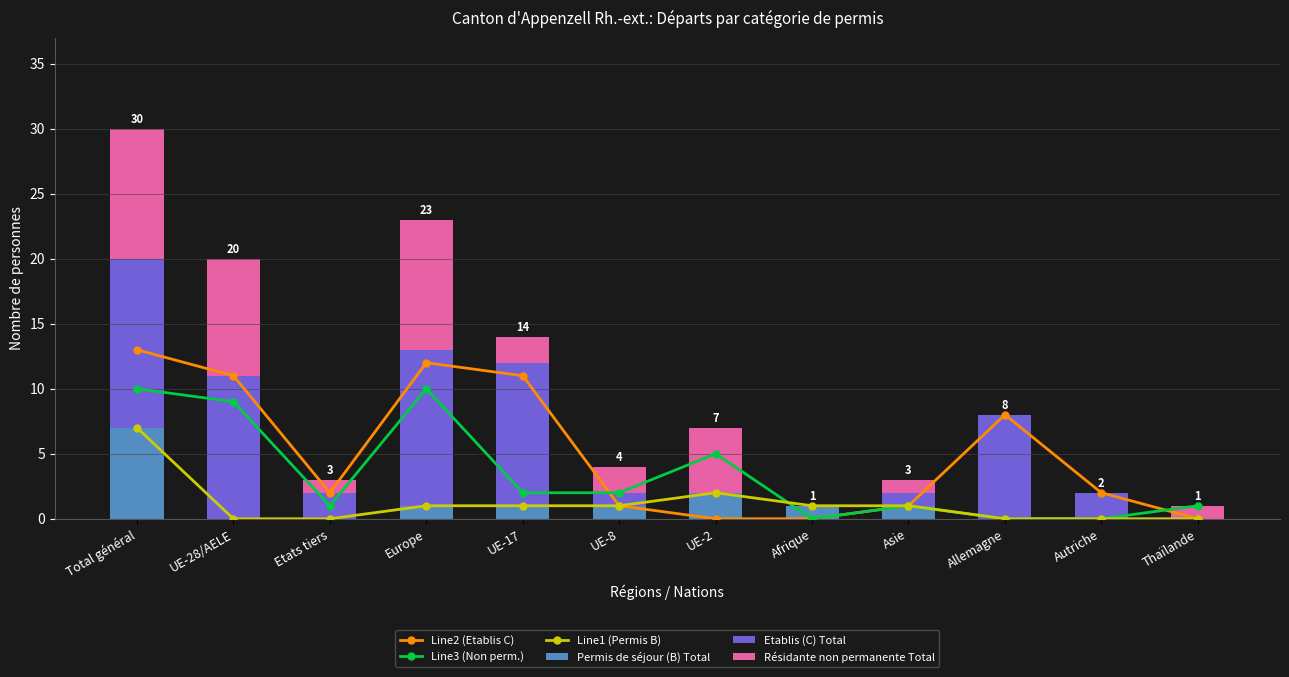

At Asie, list the series in order from largest to smallest.

Line2 (Etablis C), Line3 (Non perm.), Line1 (Permis B), Permis de séjour (B) Total, Etablis (C) Total, Résidante non permanente Total